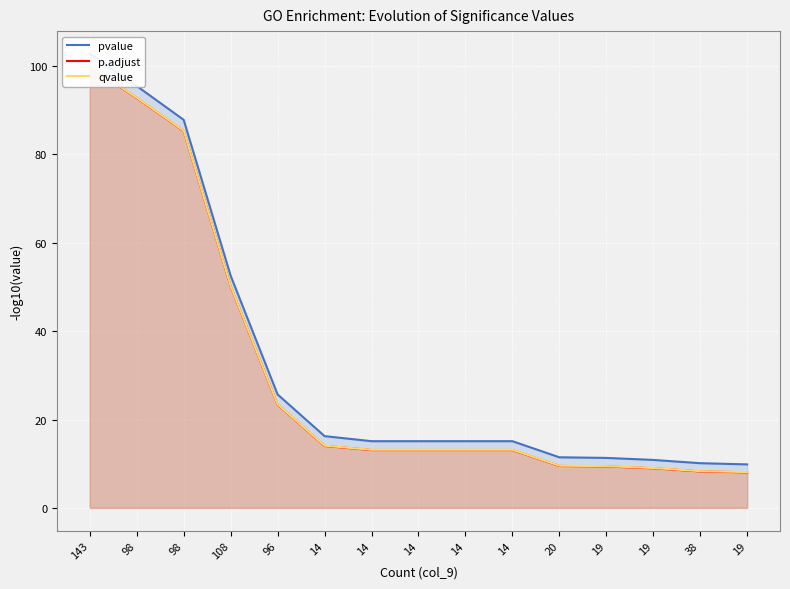

Is the value of pvalue at 14 greater than the value of qvalue at 14?

Yes